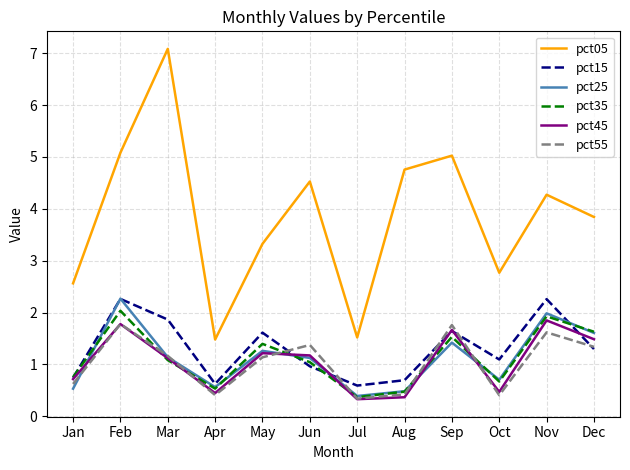

What is the spread (max minus min) of values at Nov?

2.7